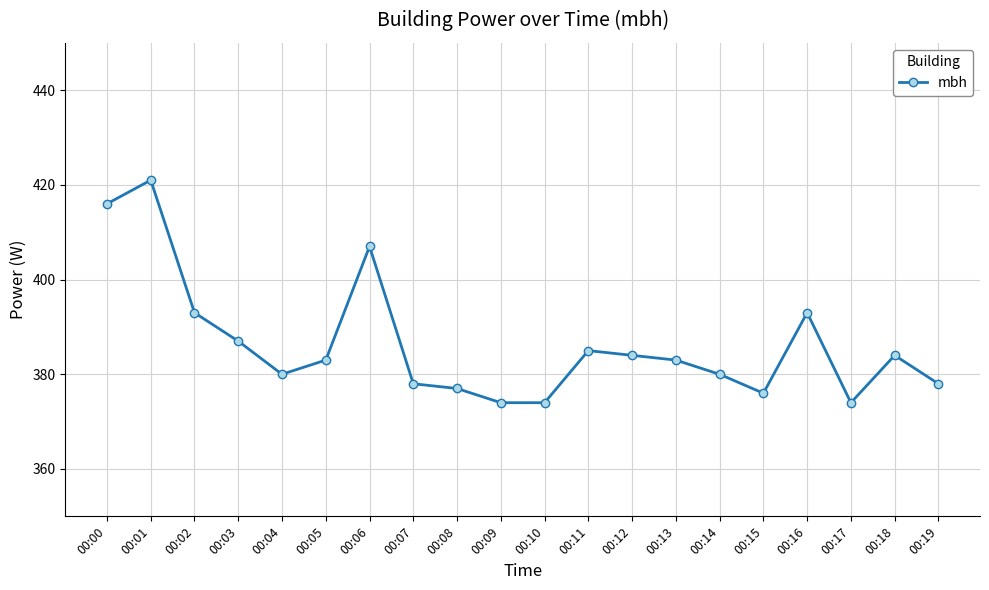

How many interior local peaks (higher than both neighbors) does the data have?

5